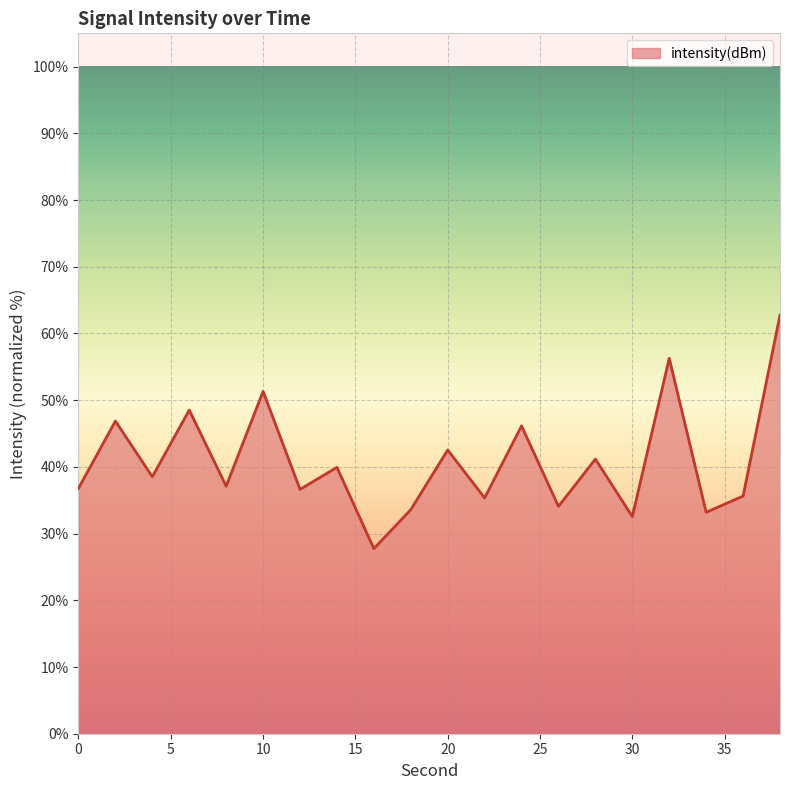

Count the number of categories in the chart.

20